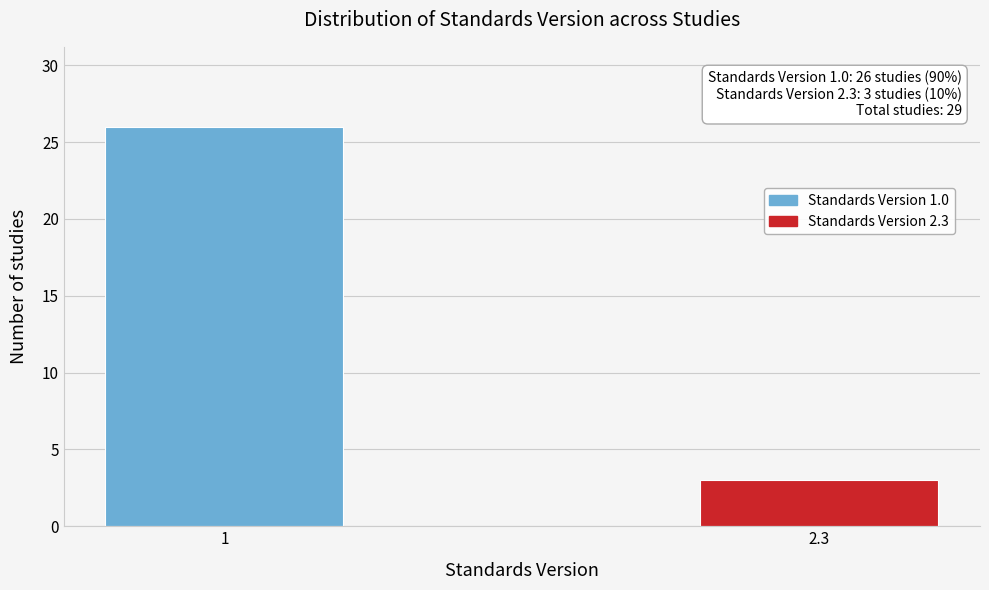

Reading left to right, transcribe all the data shown in this chart.

26	3